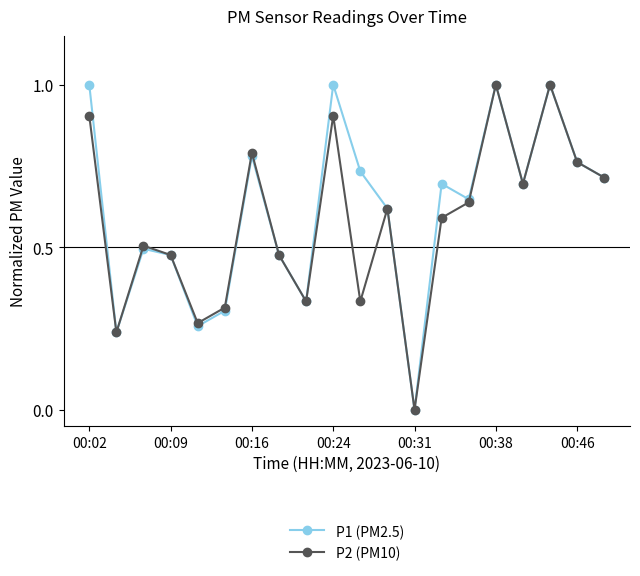

How many interior local peaks does the P2 (PM10) series have?

6